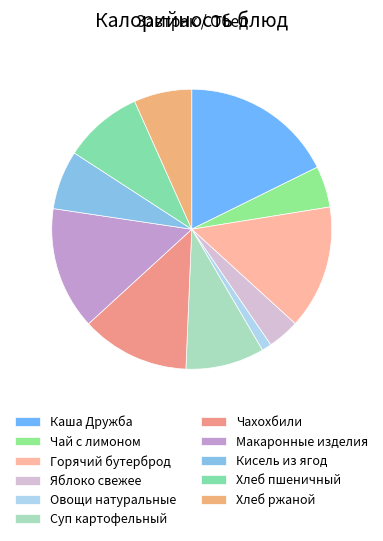

Is it true that Овощи натуральные is 11% of the pie?

False